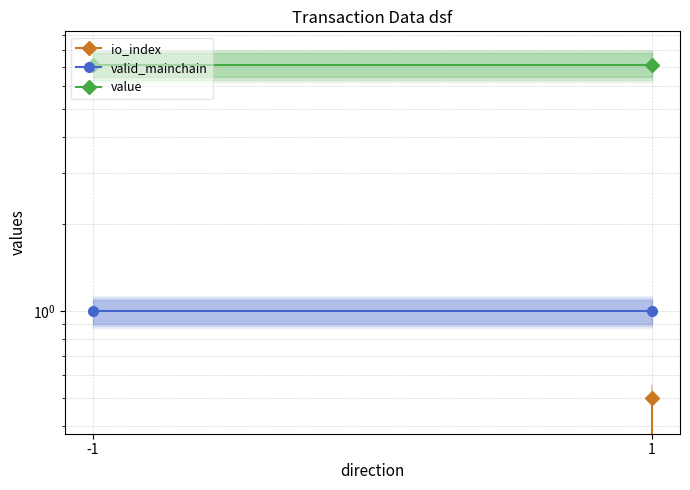

Is it true that value equals 4.5 at -1?

False